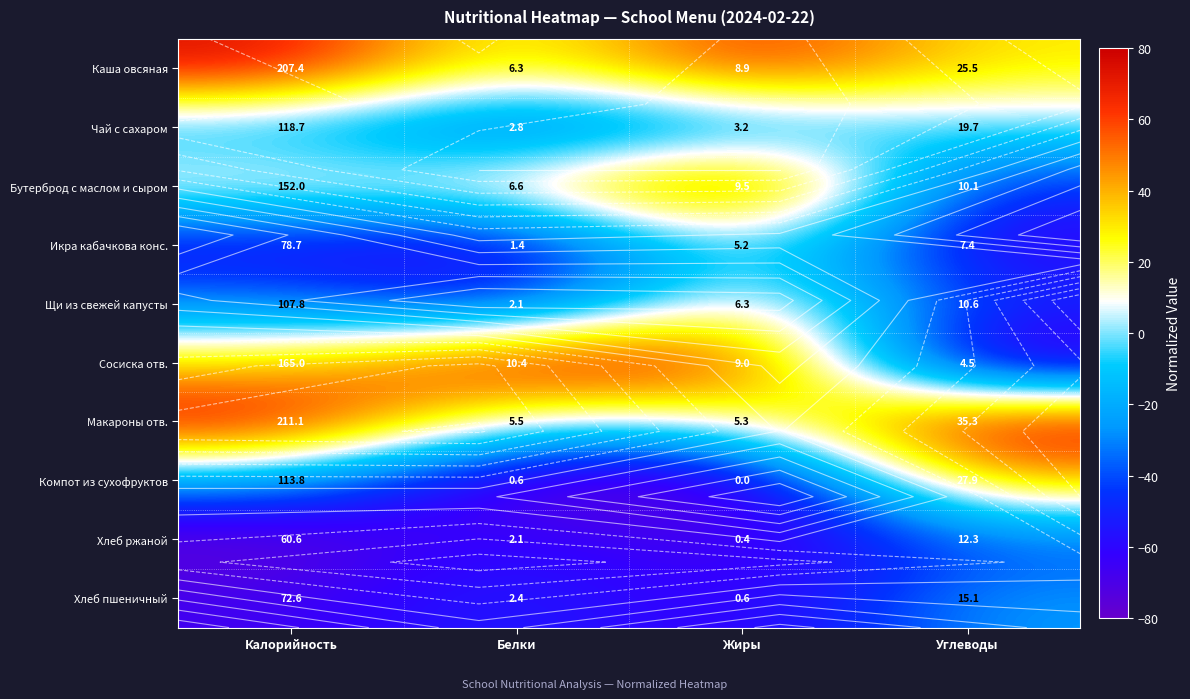

What is the total value across all series at Жиры?

18.1